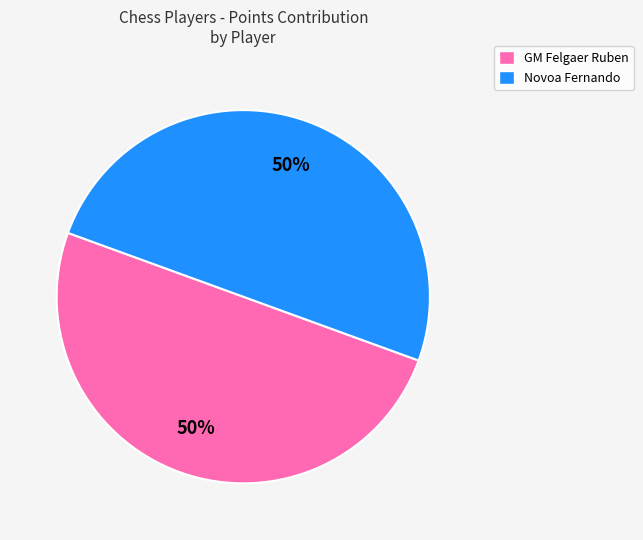

What percentage is the Novoa Fernando slice, to the nearest percent?

50%